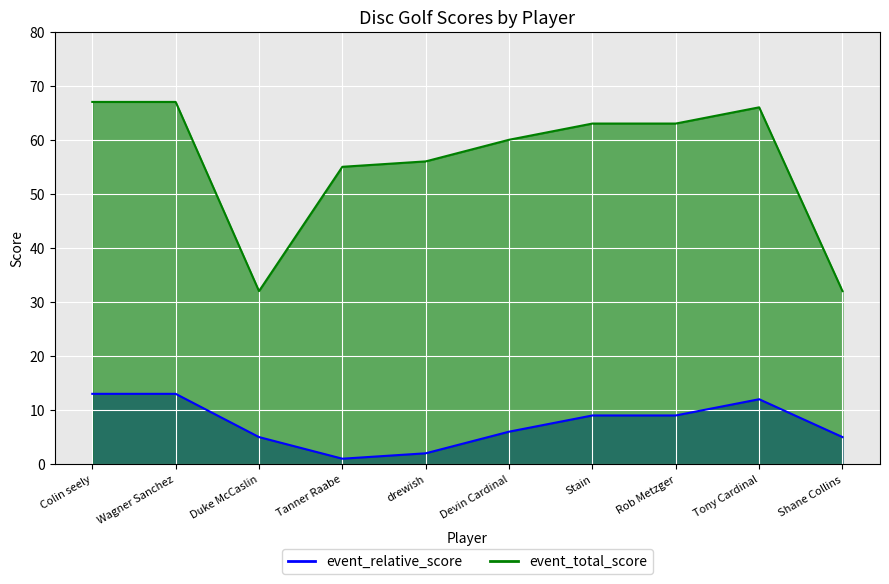

True or false: event_relative_score and event_total_score intersect in this chart.

False